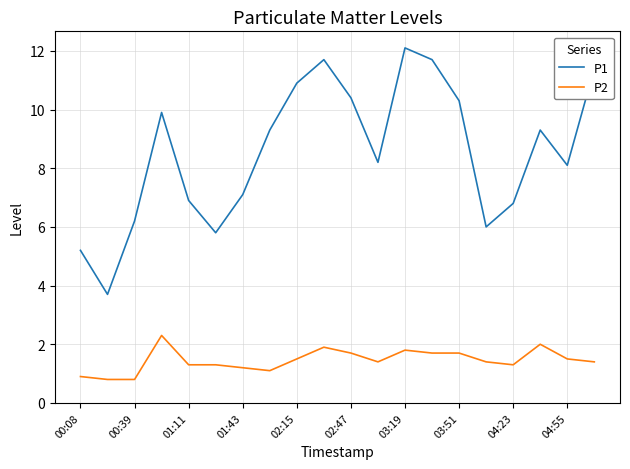

What is the highest value of the P2 series?

2.3